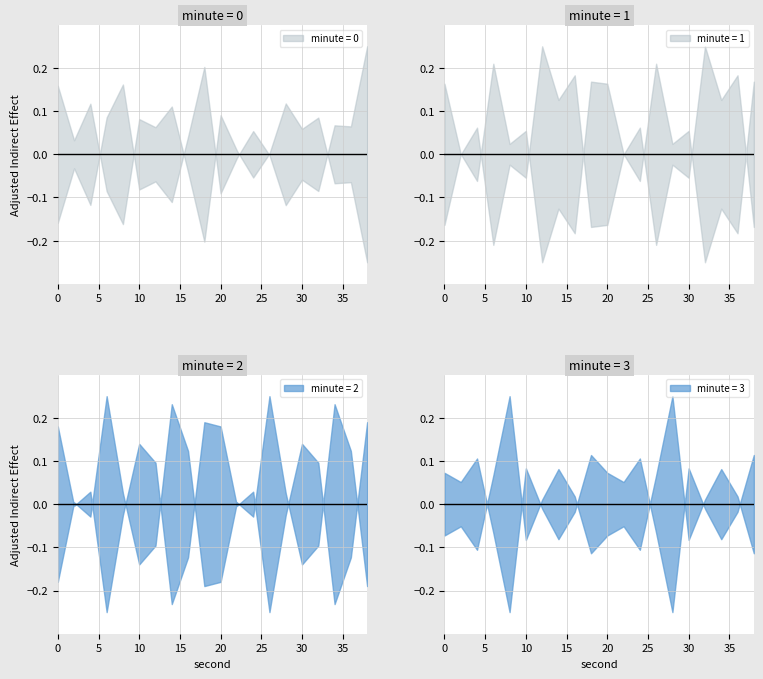

Rank the series by their maximum value, from highest to lowest.

minute_1, minute_0, minute_2, minute_3